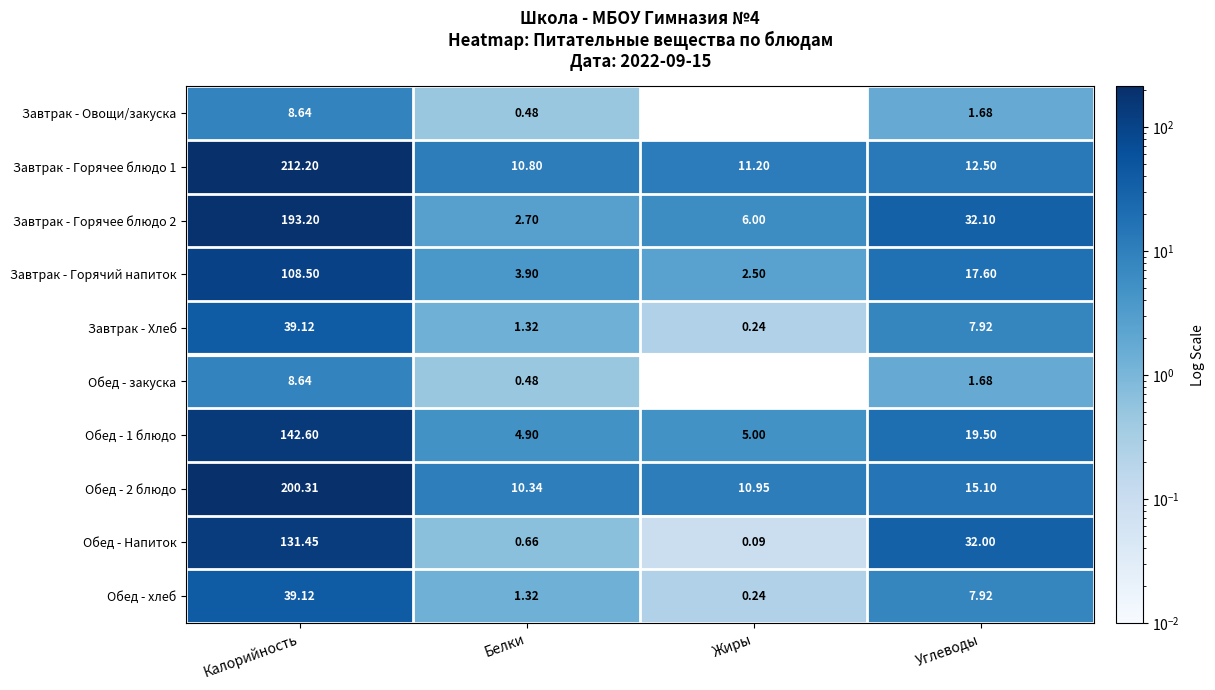

At which label does Обед - закуска reach its peak?

Калорийность